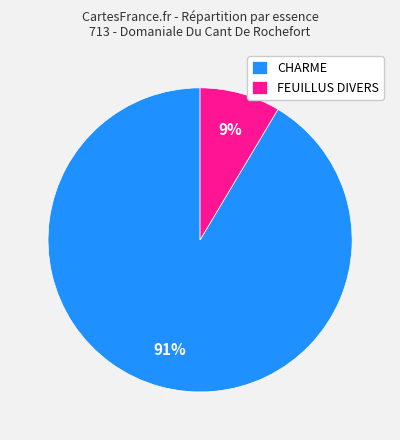

Between CHARME and FEUILLUS DIVERS, which is larger?

CHARME